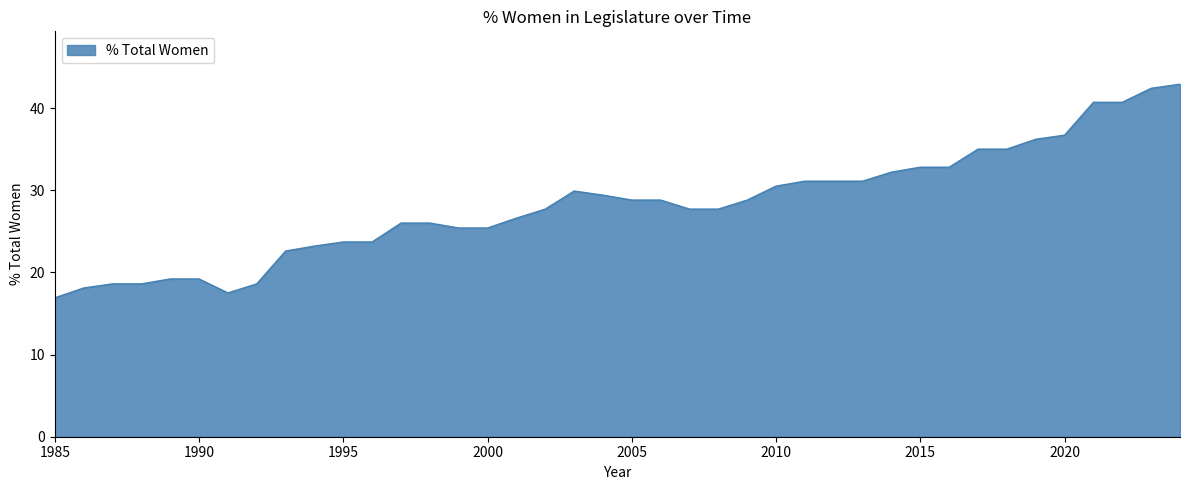

What is the maximum value shown in the chart?

42.9